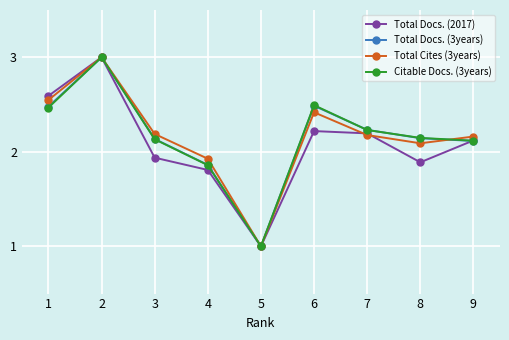

Is it true that Total Docs. (3years) equals 1.0 at 5?

True